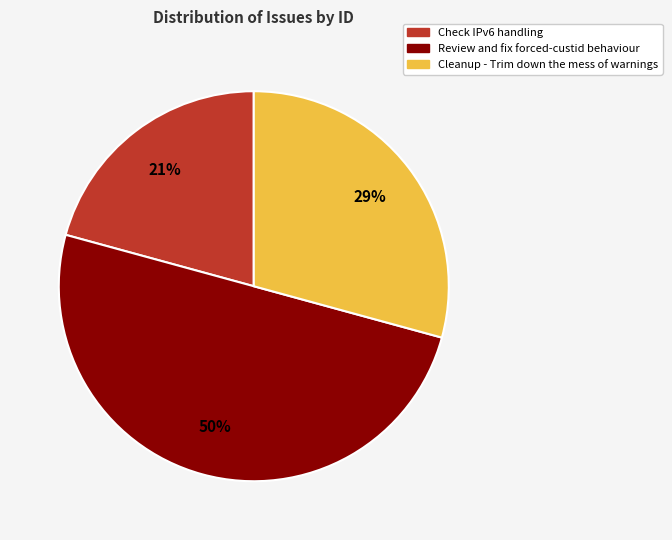

How many slices are in this pie chart?

3